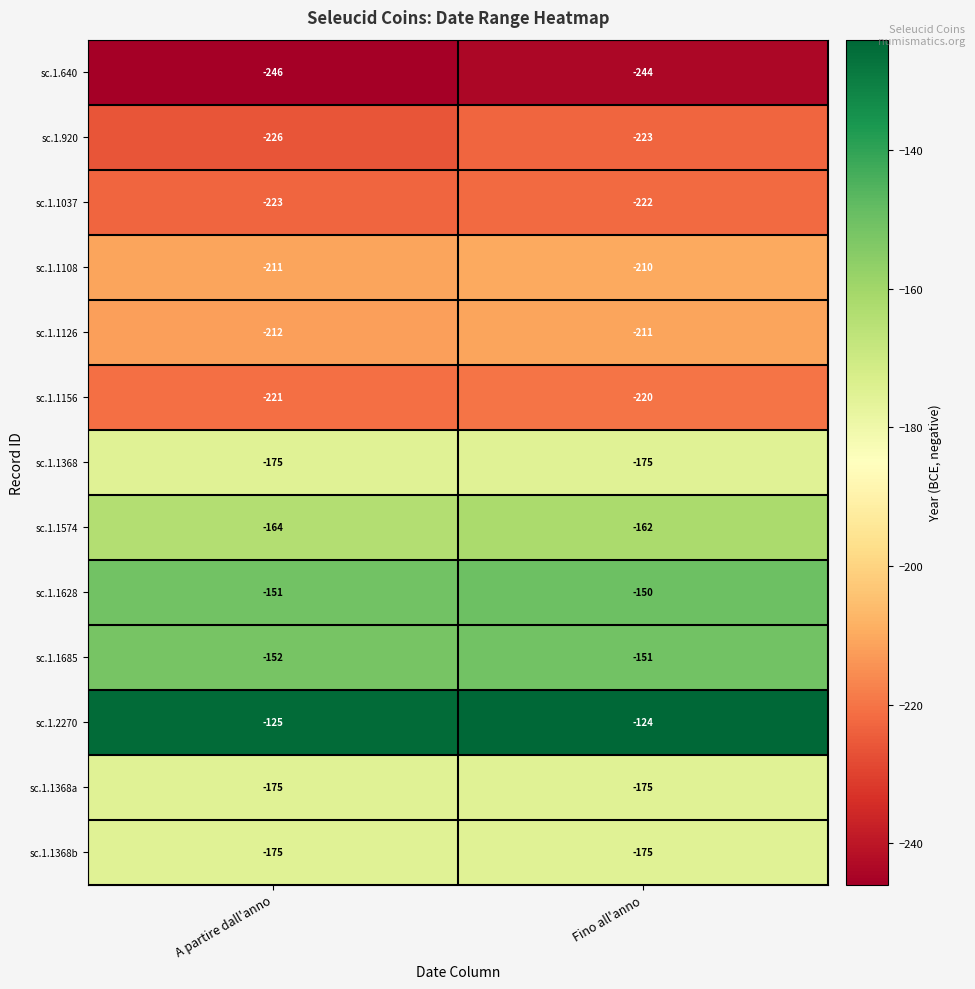

What is the sum of the sc.1.1126 values at A partire dall'anno and Fino all'anno?

-423